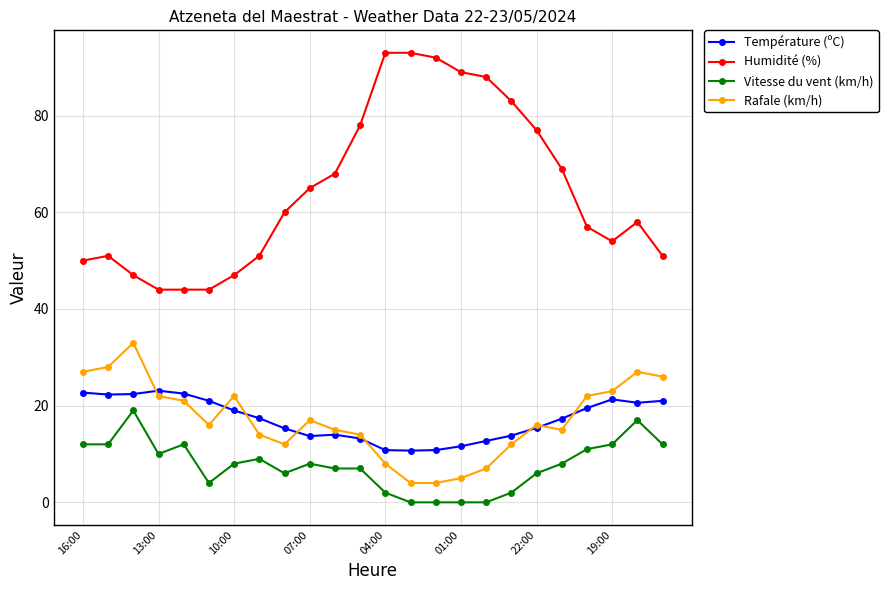

Which series has the largest total across all categories?

Humidité (%)